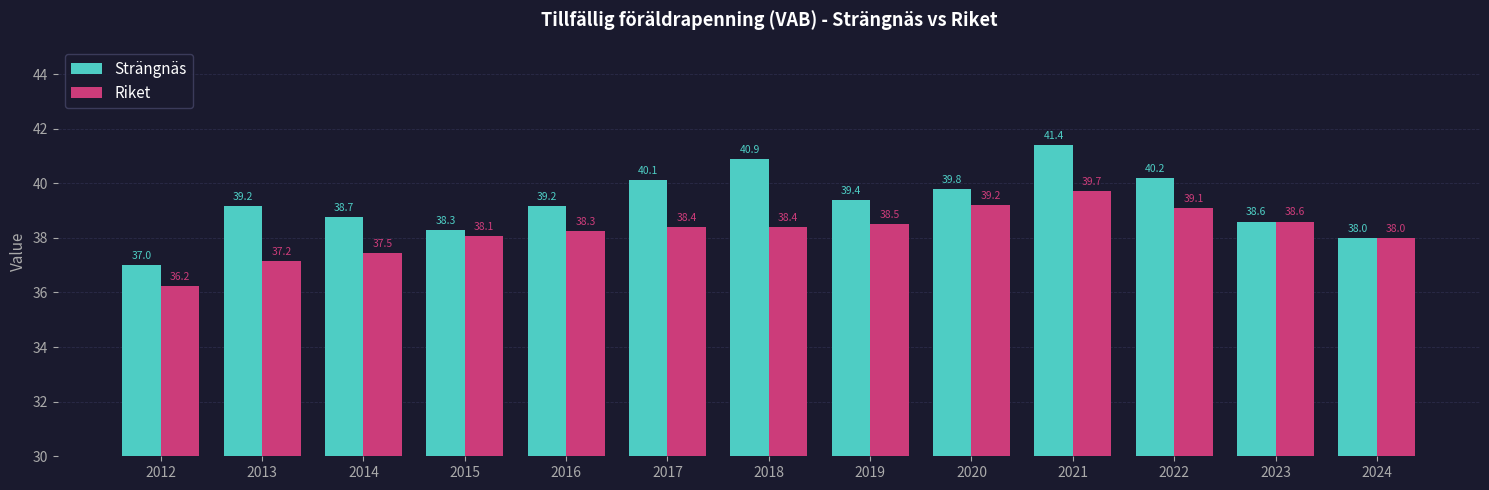

Rank the series at 2016 from highest to lowest value.

Strängnäs, Riket